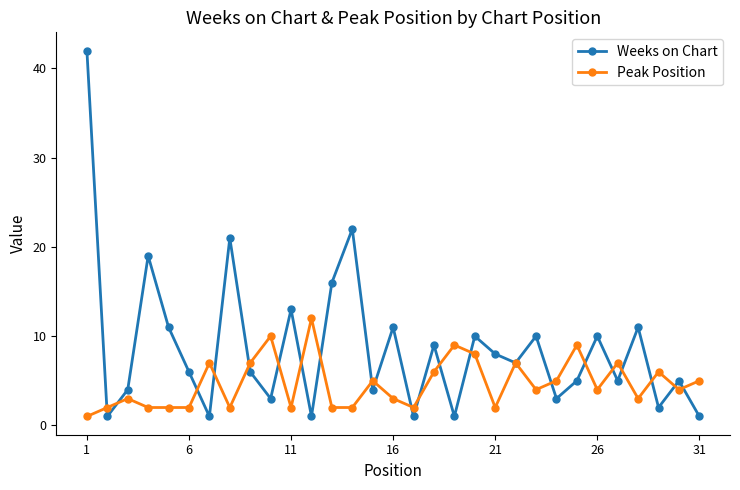

In Weeks on Chart, how many points are higher than both neighbors (excluding endpoints)?

11